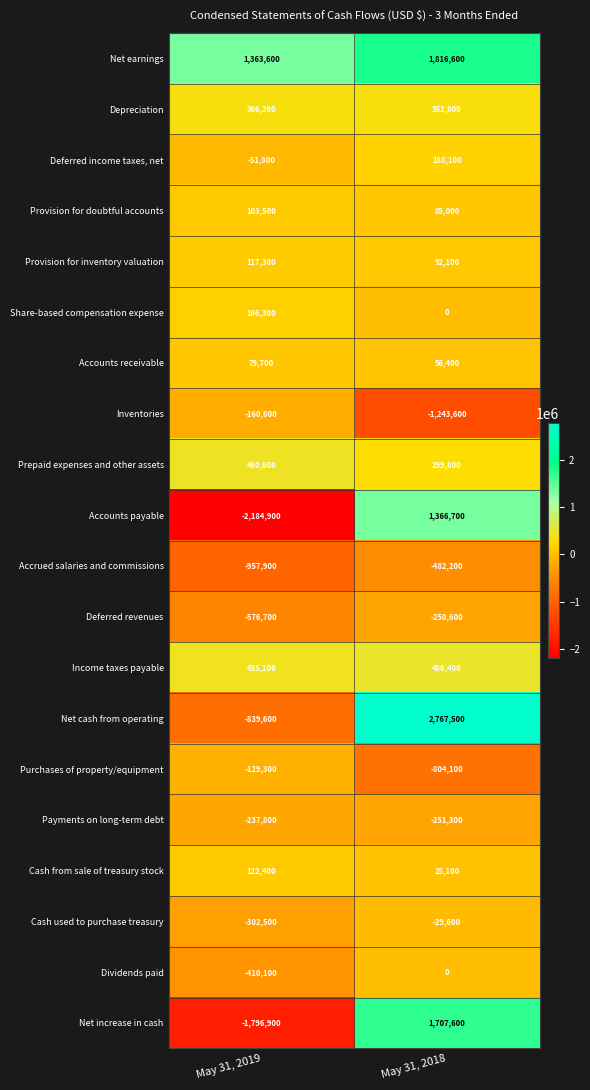

Rank the series by their maximum value, from lowest to highest.

Accrued salaries and commissions, Deferred revenues, Payments on long-term debt, Inventories, Purchases of property/equipment, Cash used to purchase treasury, Dividends paid, Accounts receivable, Provision for doubtful accounts, Provision for inventory valuation, Cash from sale of treasury stock, Share-based compensation expense, Deferred income taxes, net, Depreciation, Prepaid expenses and other assets, Income taxes payable, Accounts payable, Net increase in cash, Net earnings, Net cash from operating